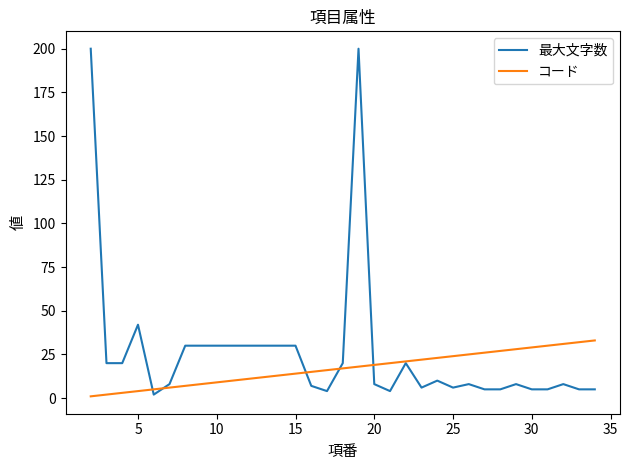

Which series has the largest range (max minus min)?

最大文字数